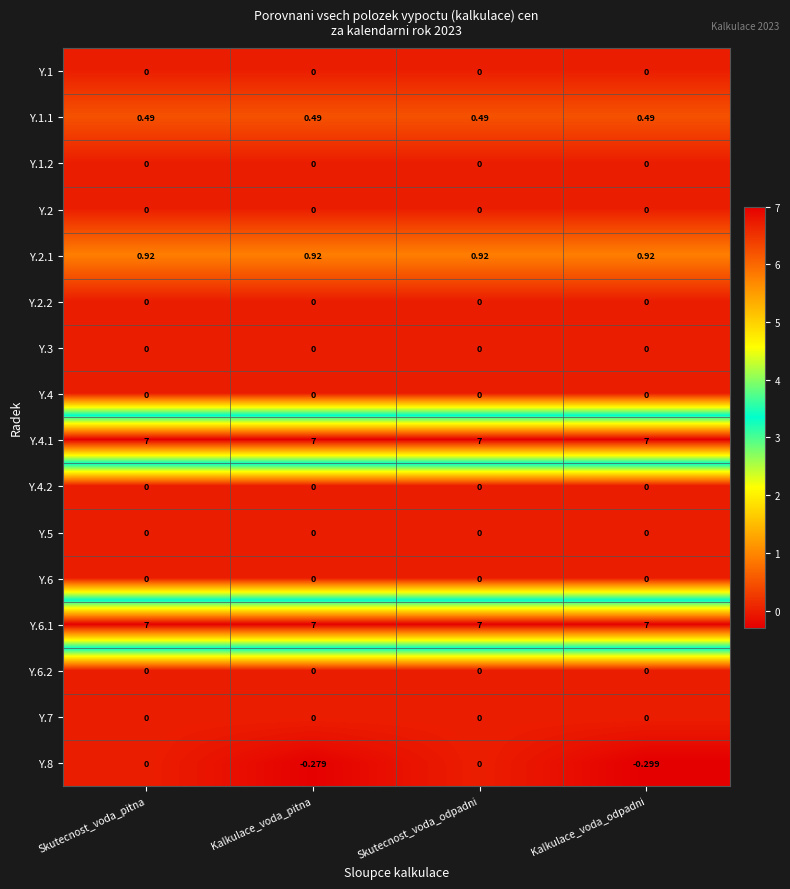

Which label corresponds to the smallest value in the chart?

Kalkulace_voda_odpadni